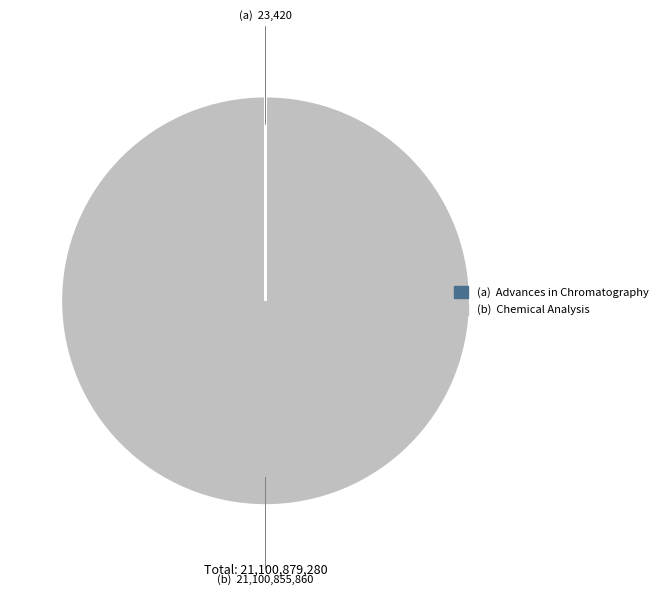

Is there any slice that represents more than half of the pie?

Yes